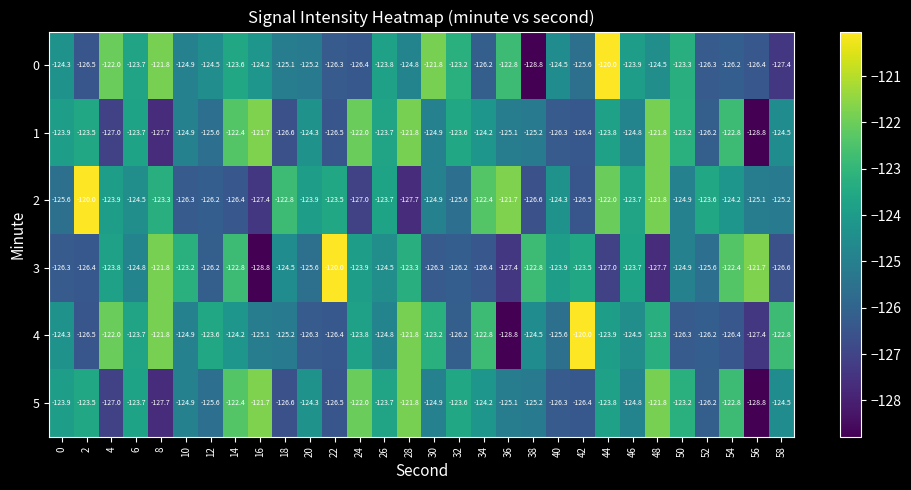

Is it true that 2 equals -122.4 at 34?

True